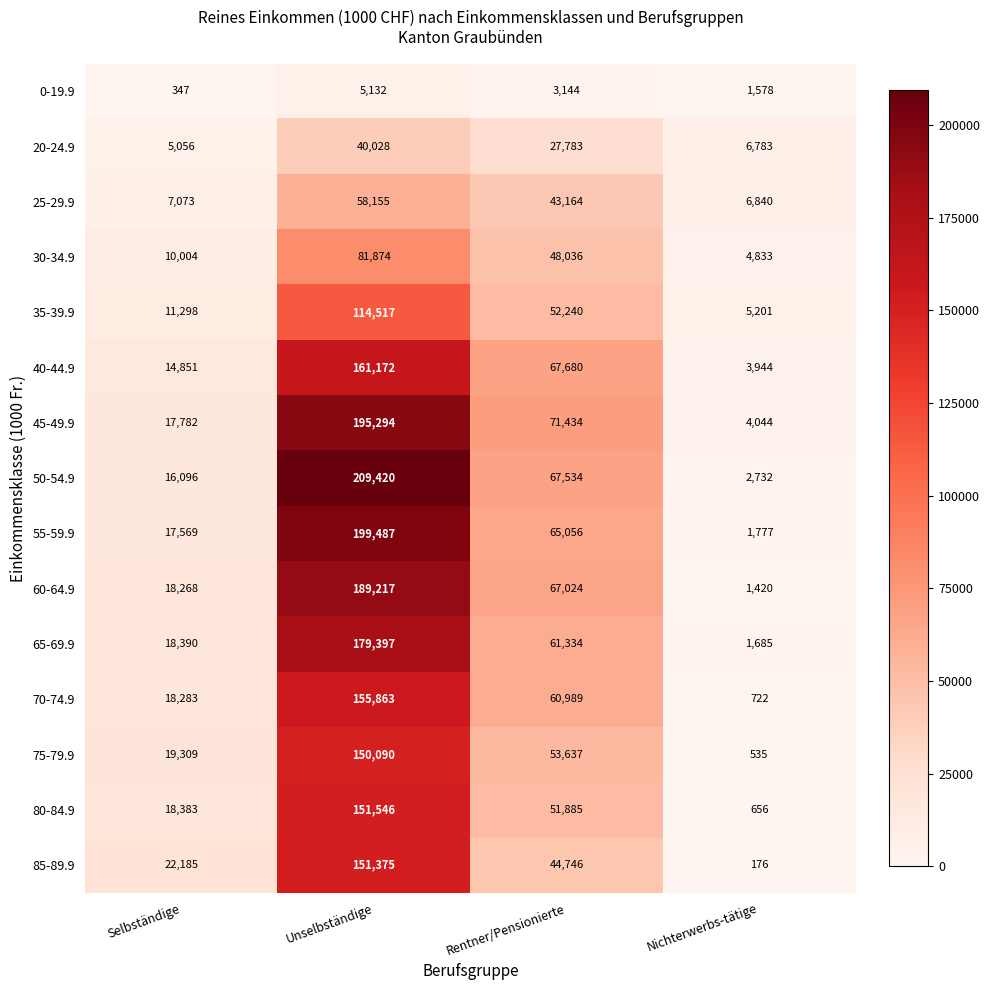

Which label corresponds to the smallest value in the chart?

Nichterwerbs-tätige